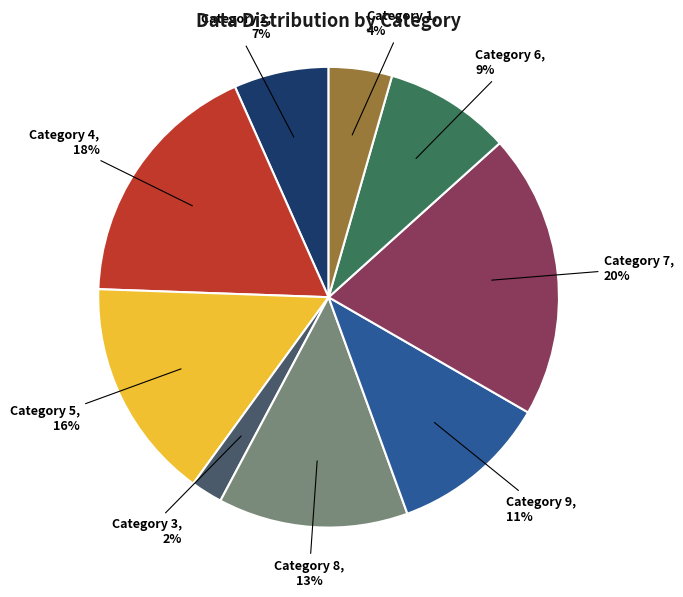

To the nearest percent, what is the combined percentage of Category 6 and Category 1?

13%